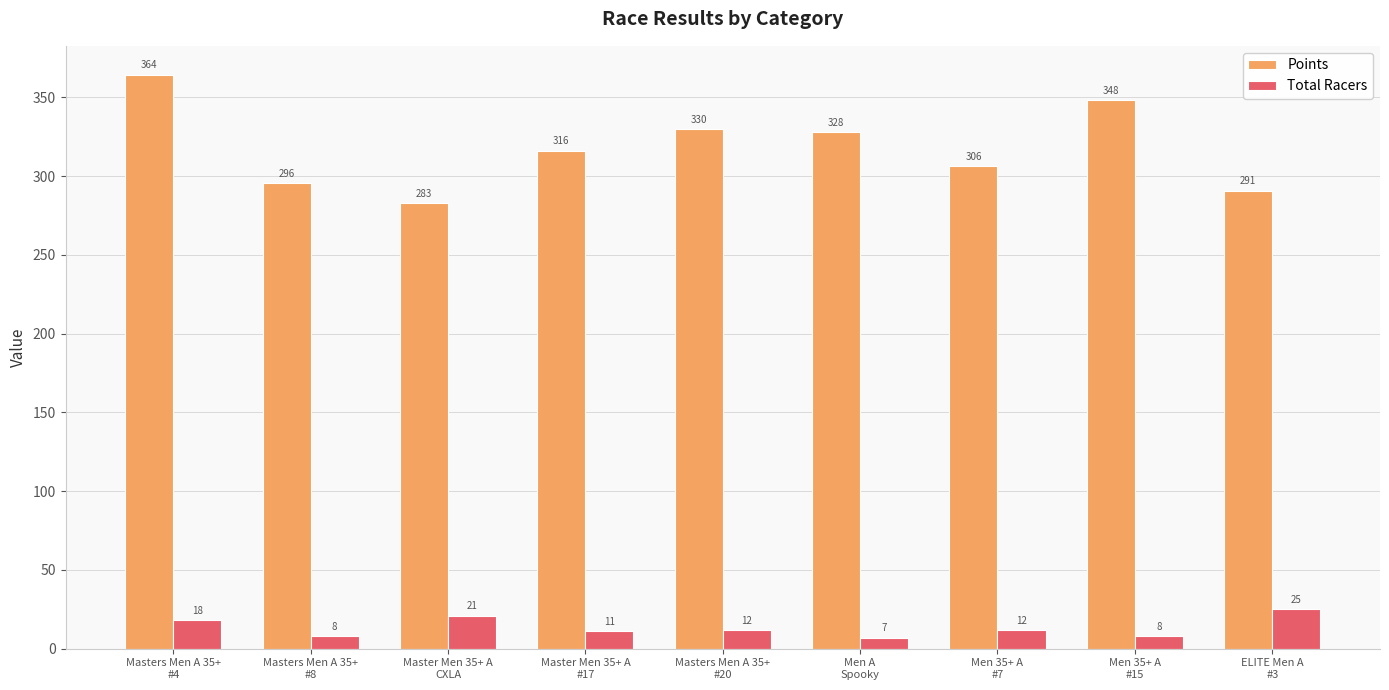

The value of Total Racers at Men A
Spooky is 7.0. True or false?

True